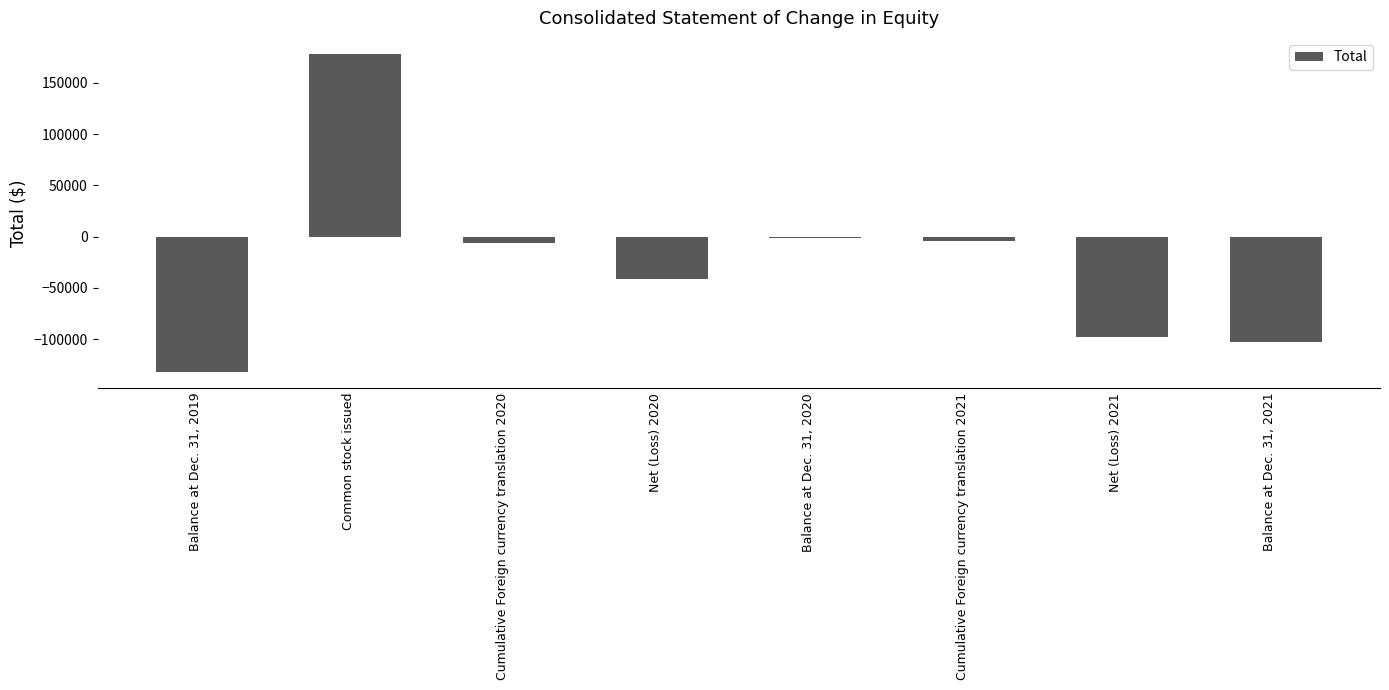

List the labels in order of value, largest first.

Common stock issued, Balance at Dec. 31, 2020, Cumulative Foreign currency translation 2021, Cumulative Foreign currency translation 2020, Net (Loss) 2020, Net (Loss) 2021, Balance at Dec. 31, 2021, Balance at Dec. 31, 2019